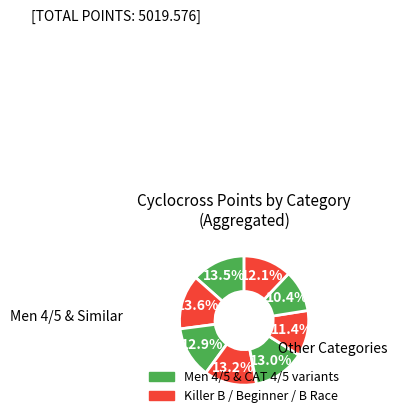

How many segments does this pie chart have?

8